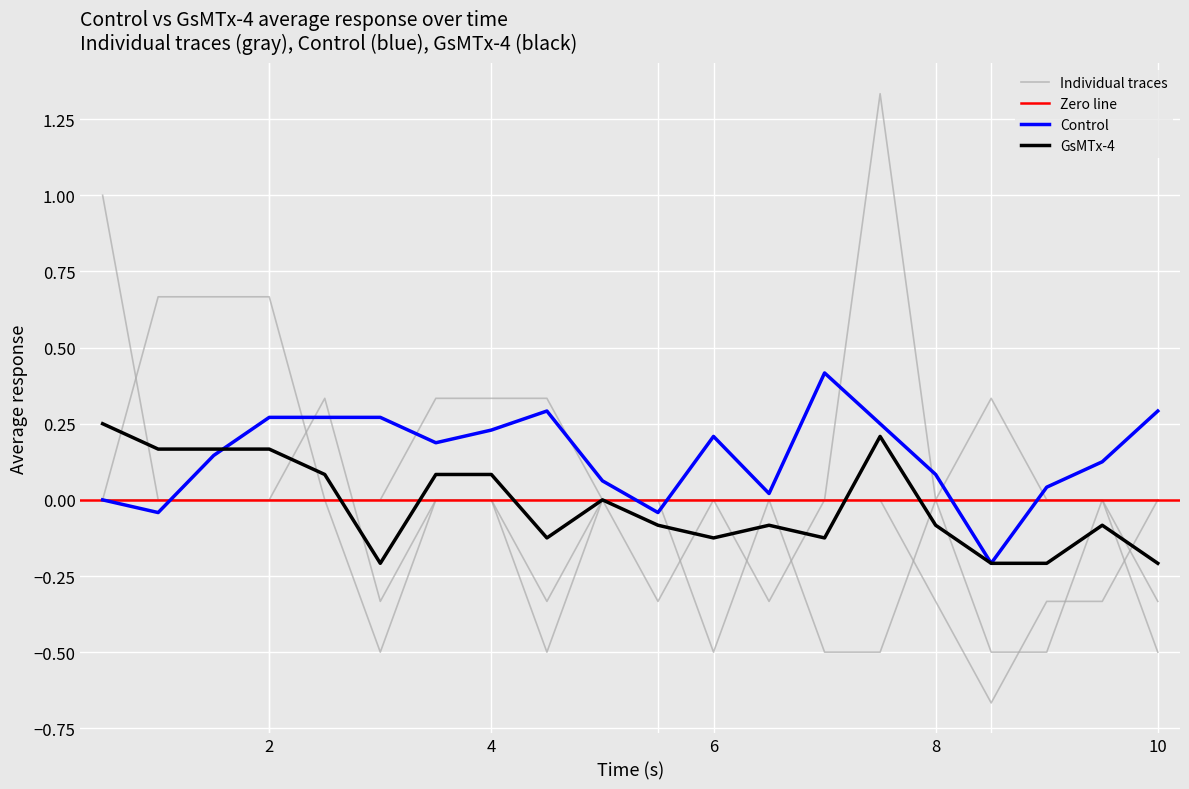

Which has a higher value, 7 or 8?

8